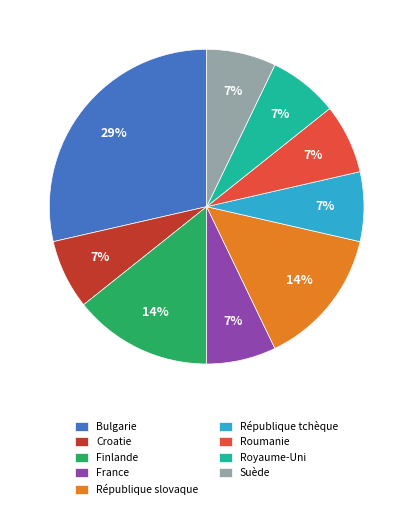

Is there any slice that represents more than half of the pie?

No